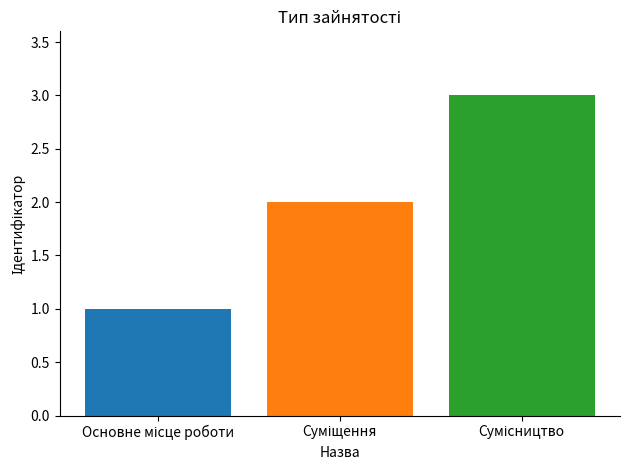

What is the sum of all values?

6